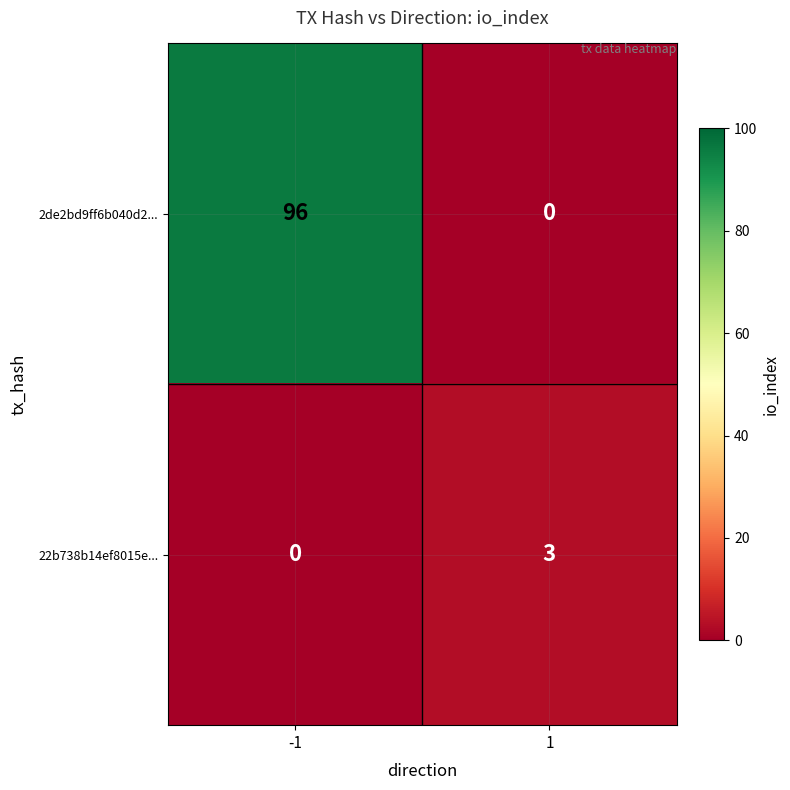

Count the number of categories in the chart.

2